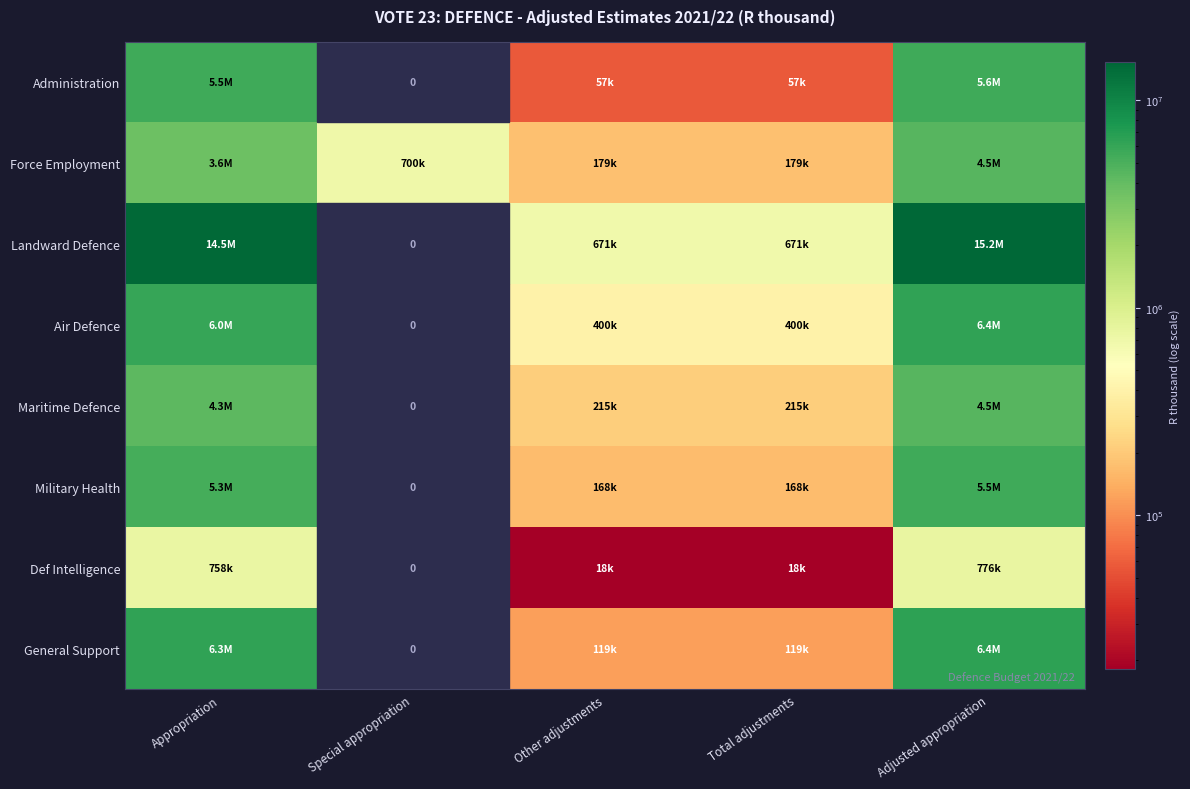

What is the difference between the second highest and second lowest values in the Military Health series?

5137961